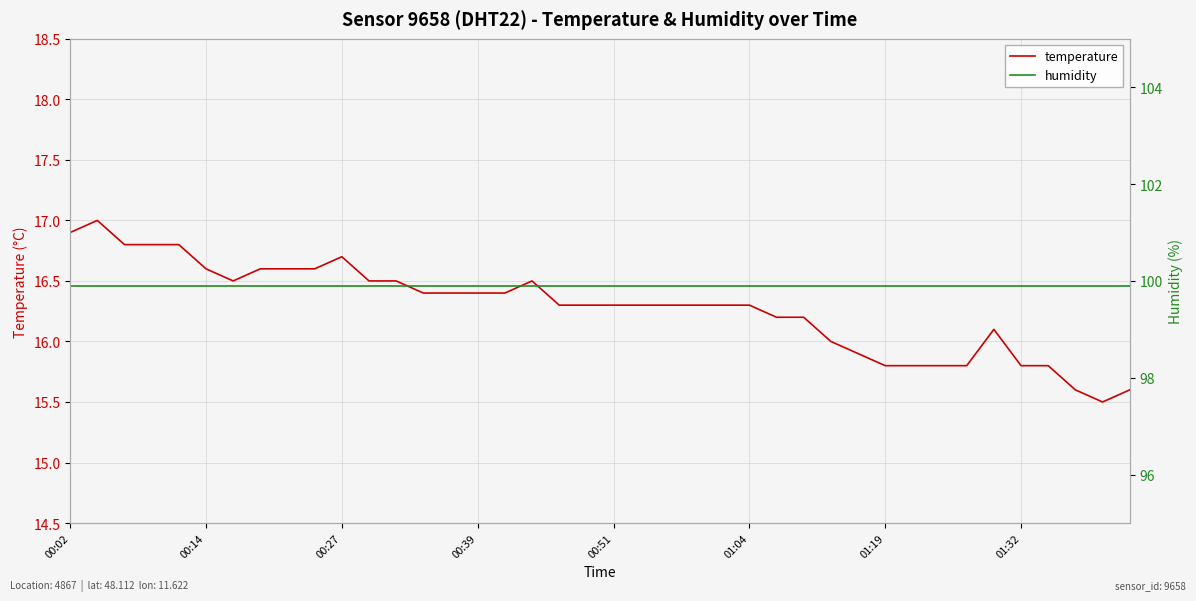

What is the lowest value of the temperature series?

15.5